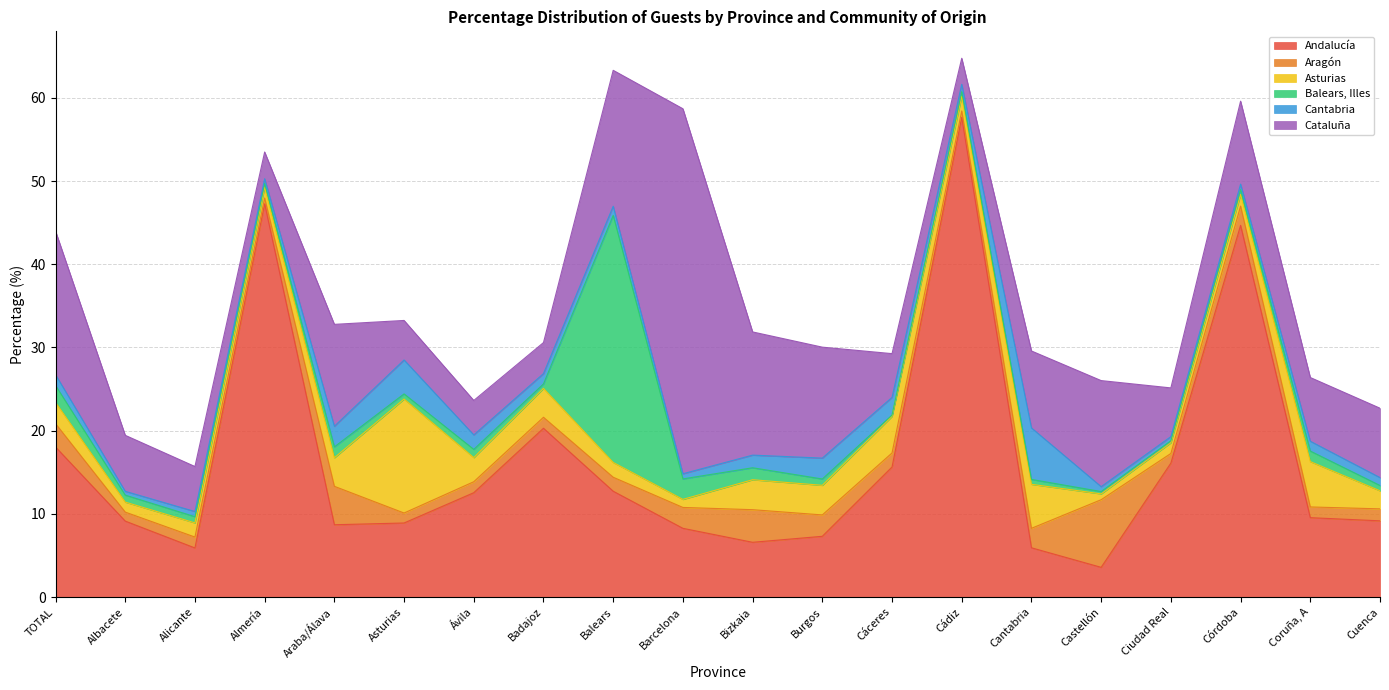

List the labels in order of Cataluña value, smallest first.

Cádiz, Almería, Badajoz, Ávila, Asturias, Cáceres, Alicante, Ciudad Real, Albacete, Coruña, A, Cuenca, Cantabria, Córdoba, Araba/Álava, Castellón, Burgos, Bizkaia, Balears, TOTAL, Barcelona